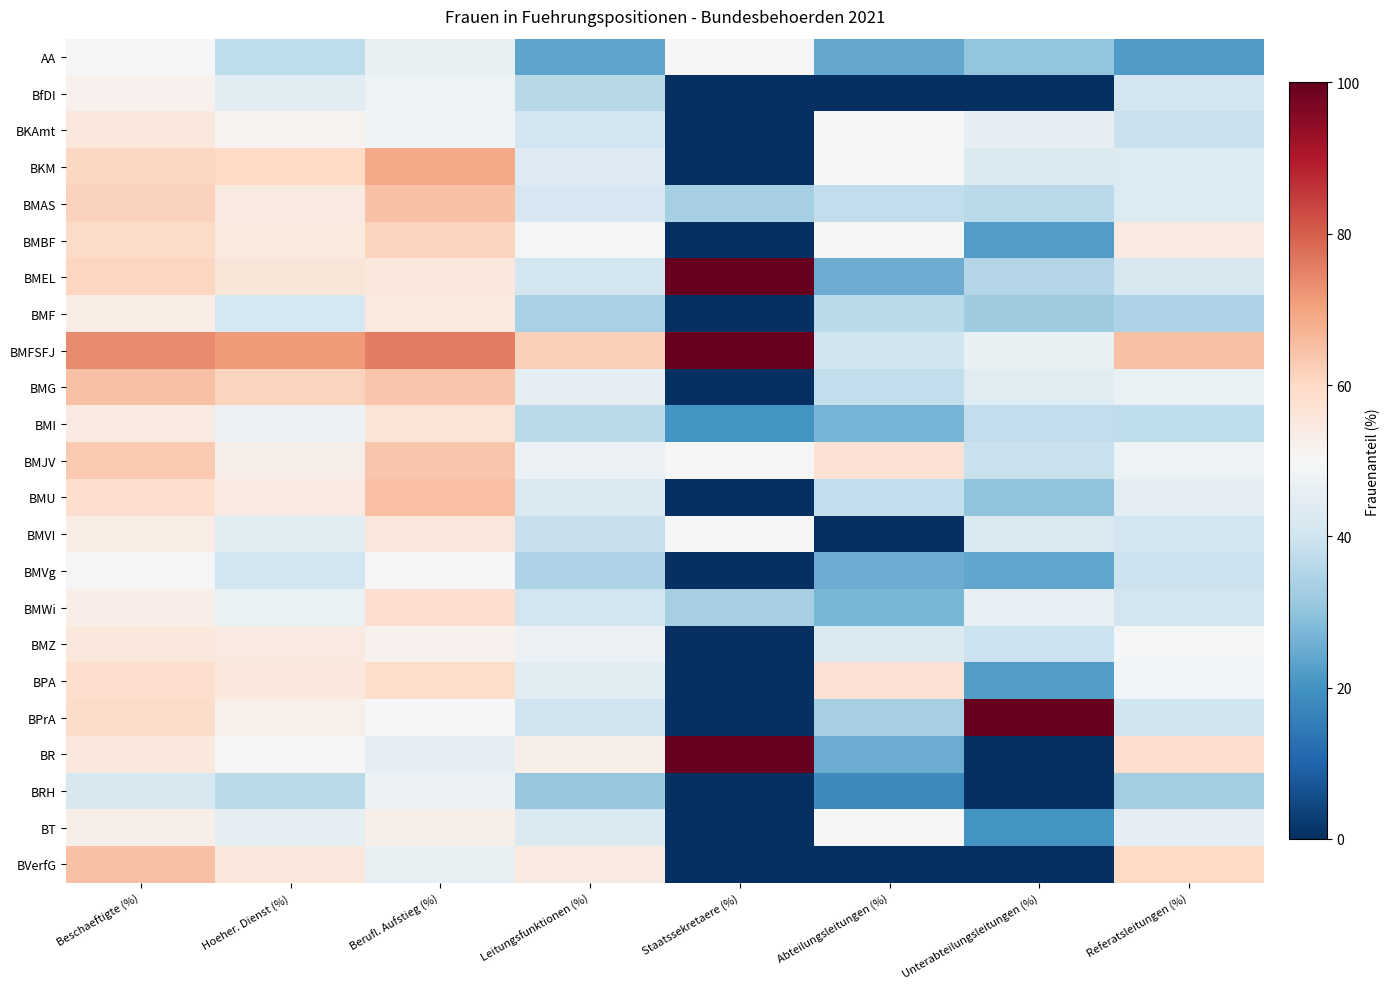

What is the spread (max minus min) of values at Hoeher. Dienst (%)?

34.6